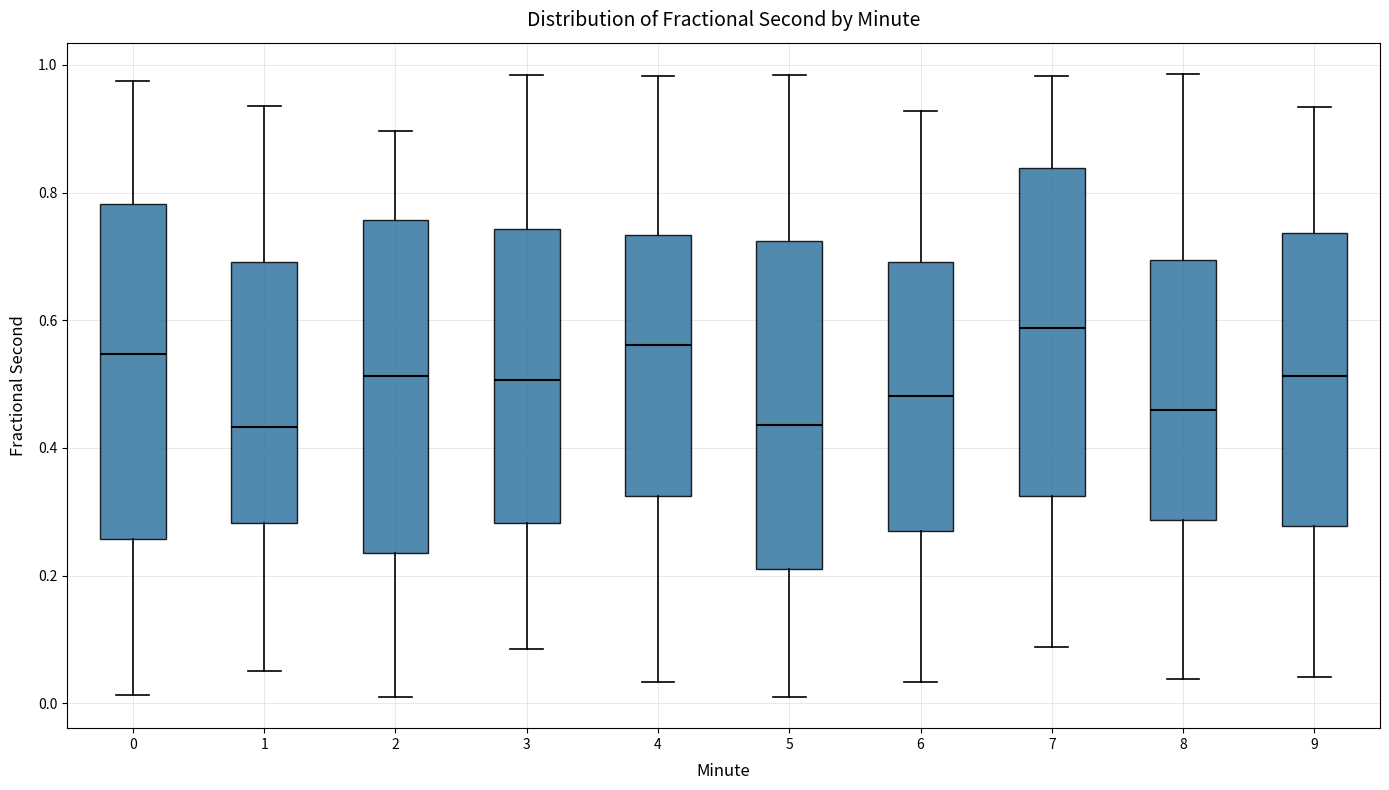

Reading left to right, transcribe this box plot: for each box, give where its median line is, the range the box spans, and where its two whiskers end, as read against the y-axis. The values are not printed on the chart, so give them approximately, as read against the axis.

0: median 0.54, box 0.26 to 0.78, whiskers 0.02 to 0.98
1: median 0.44, box 0.28 to 0.70, whiskers 0.06 to 0.94
2: median 0.52, box 0.24 to 0.76, whiskers 0.00 to 0.90
3: median 0.50, box 0.28 to 0.74, whiskers 0.08 to 0.98
4: median 0.56, box 0.32 to 0.74, whiskers 0.04 to 0.98
5: median 0.44, box 0.22 to 0.72, whiskers 0.00 to 0.98
6: median 0.48, box 0.28 to 0.70, whiskers 0.04 to 0.92
7: median 0.58, box 0.32 to 0.84, whiskers 0.08 to 0.98
8: median 0.46, box 0.28 to 0.70, whiskers 0.04 to 0.98
9: median 0.52, box 0.28 to 0.74, whiskers 0.04 to 0.94